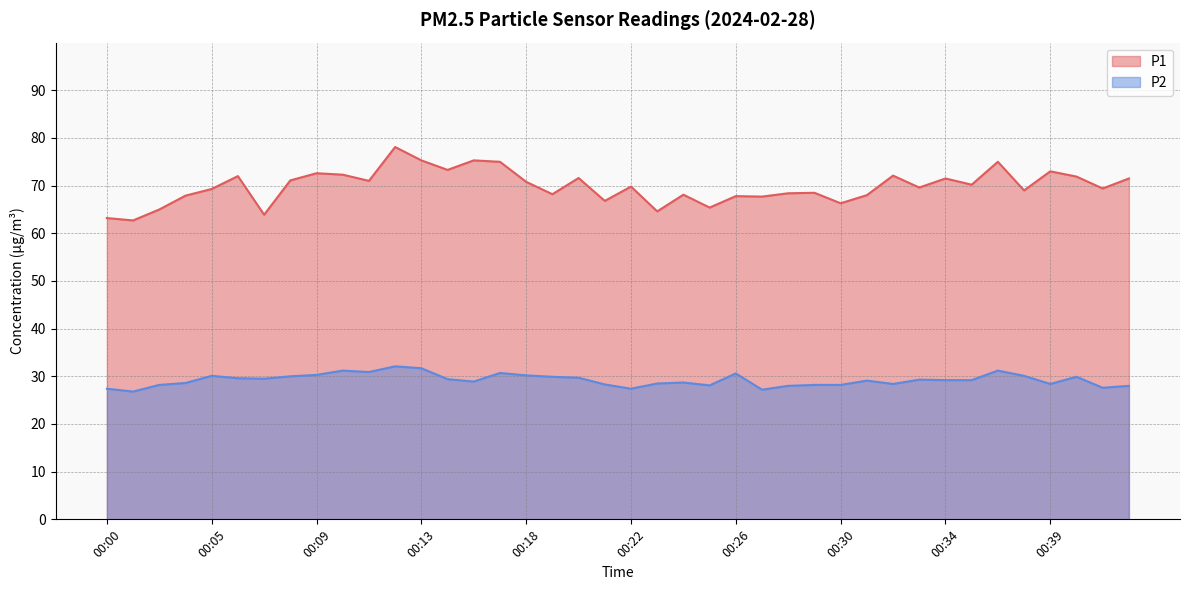

At how many categories does at least one series exceed 65?

35